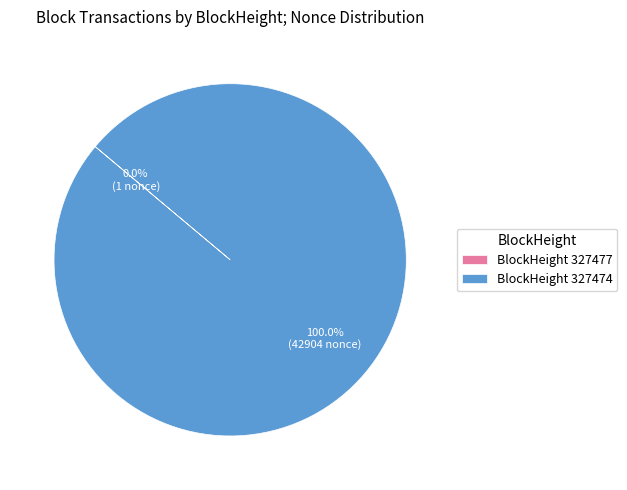

Does any single category account for the majority?

Yes